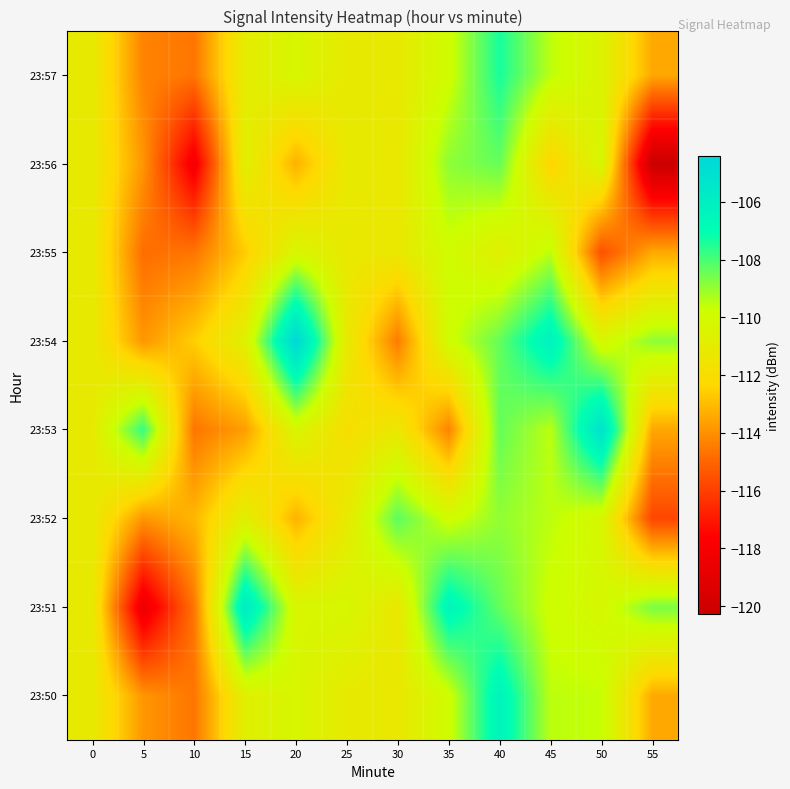

Count the number of data series in this chart.

8